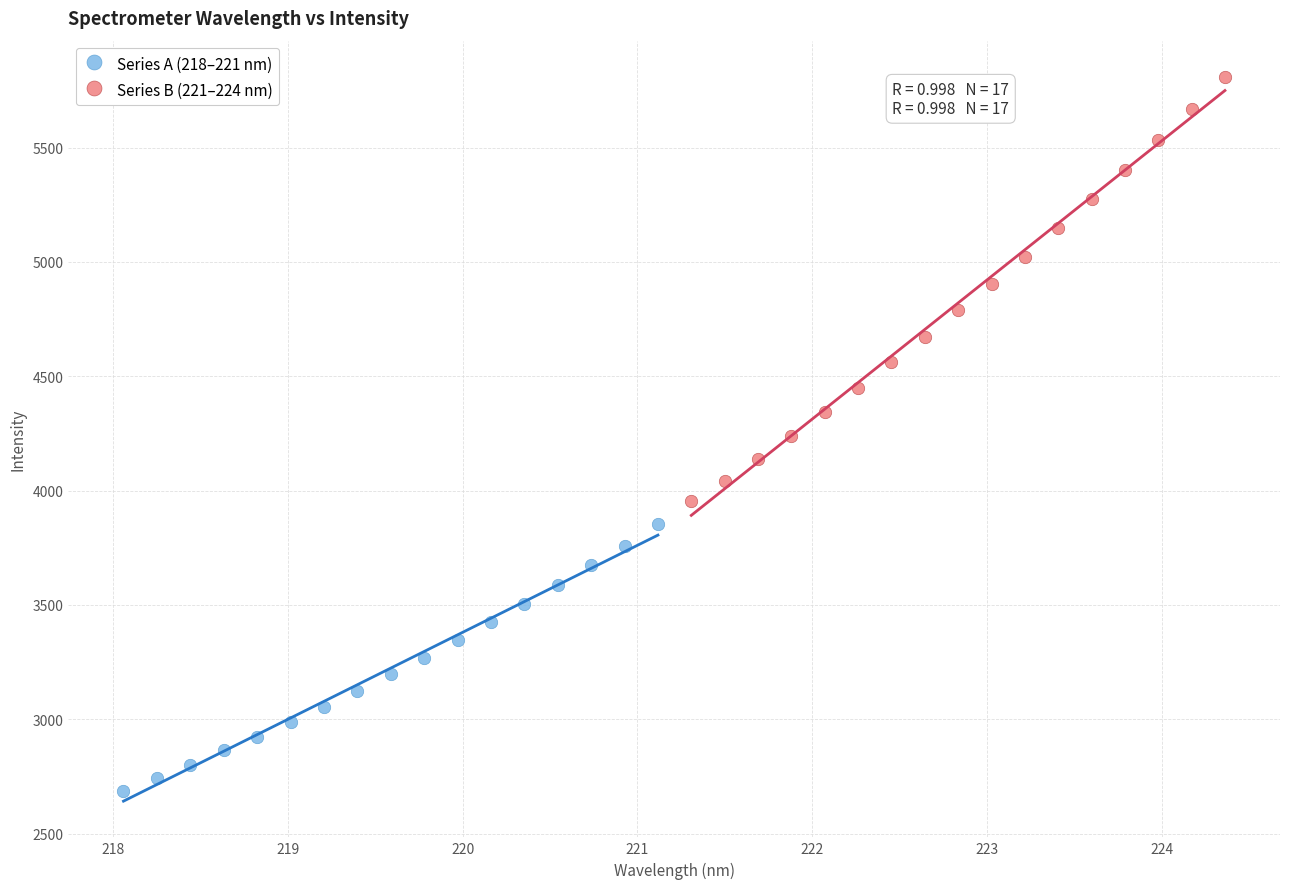

Which series has the widest spread of Y values?

Series B (221–224 nm)